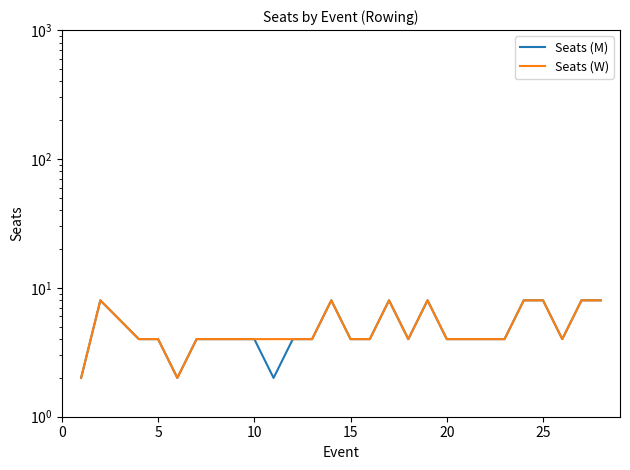

How many interior local peaks does the Seats (M) series have?

4